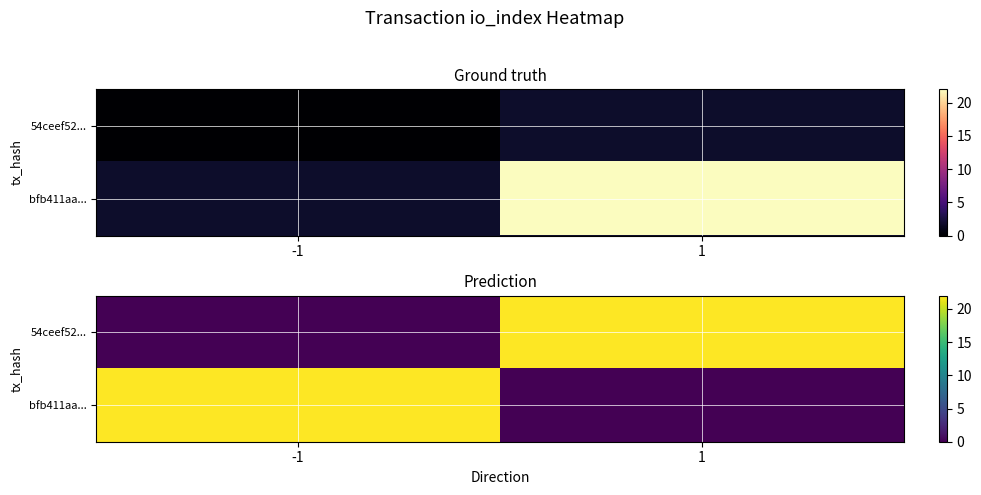

Which category has the lowest value across all series?

-1